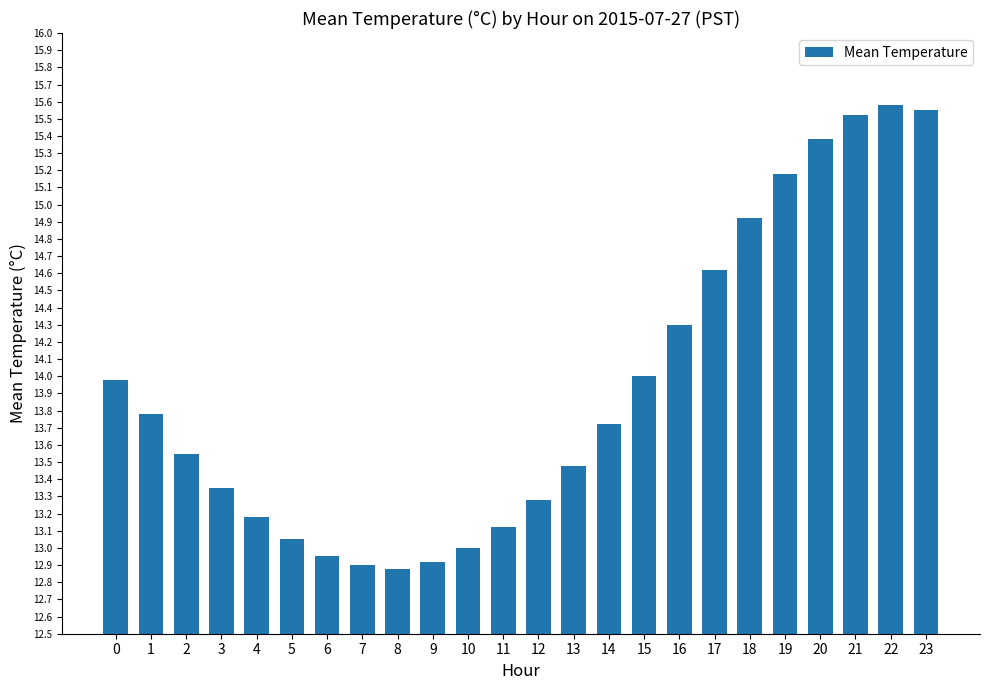

Is it true that the value at 14 is 19.0?

False